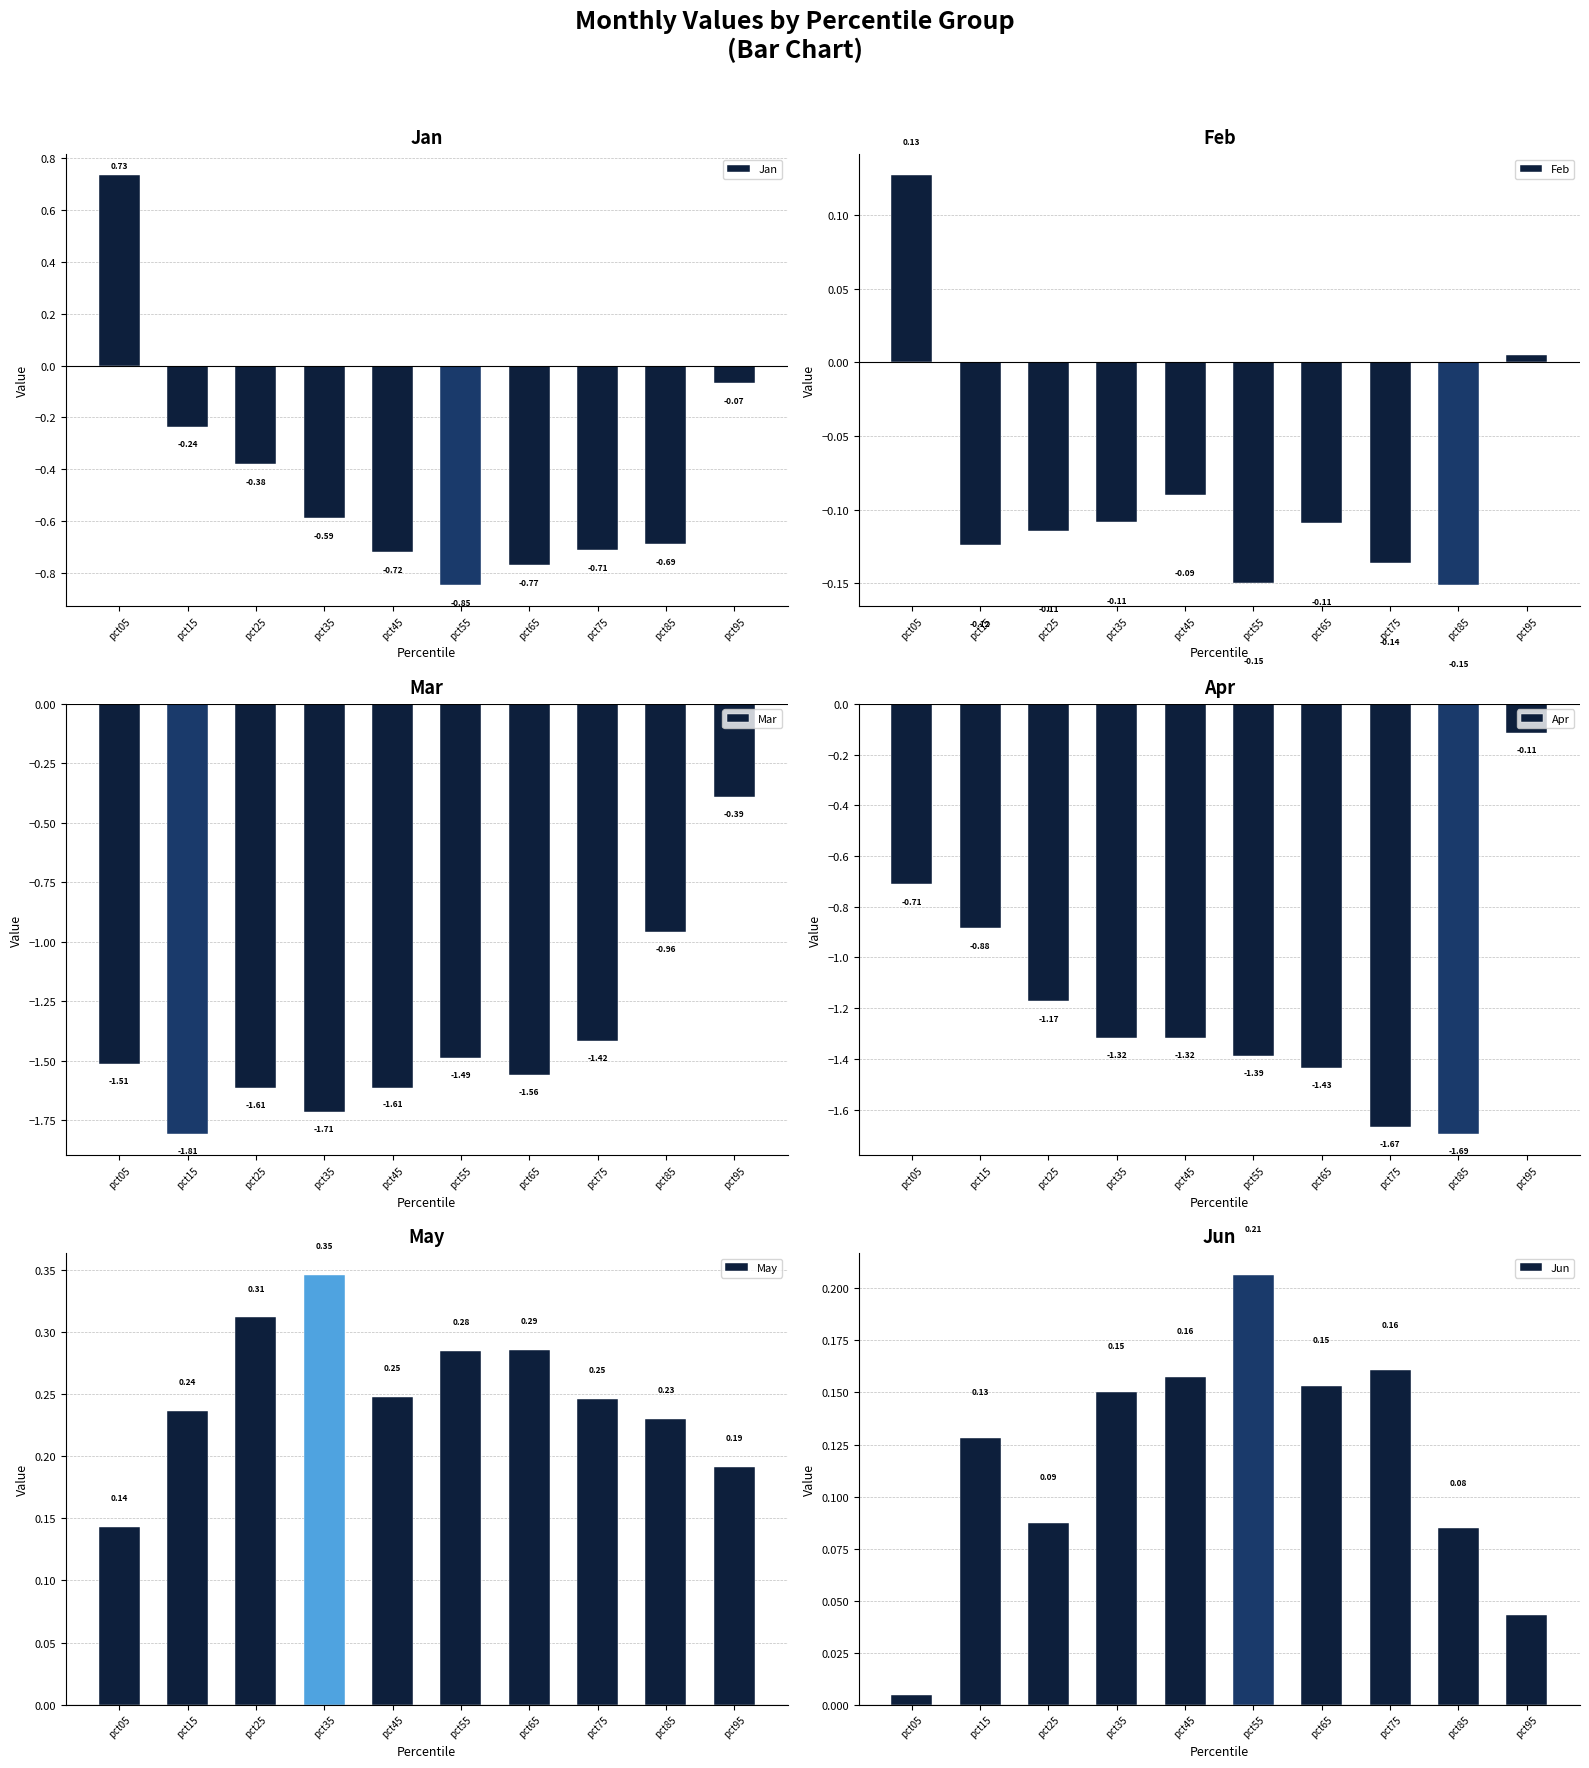

What is the difference between the highest and lowest values at pct75?

1.9